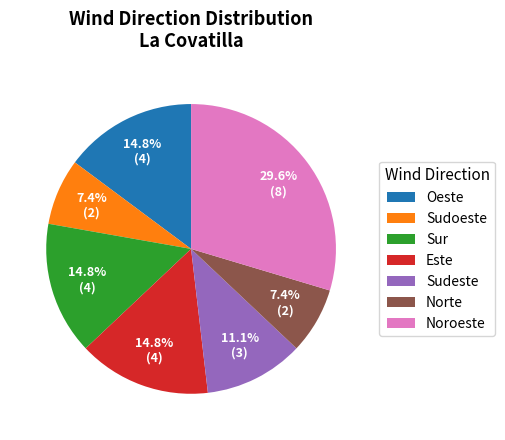

What is the largest slice in the pie chart?

Noroeste